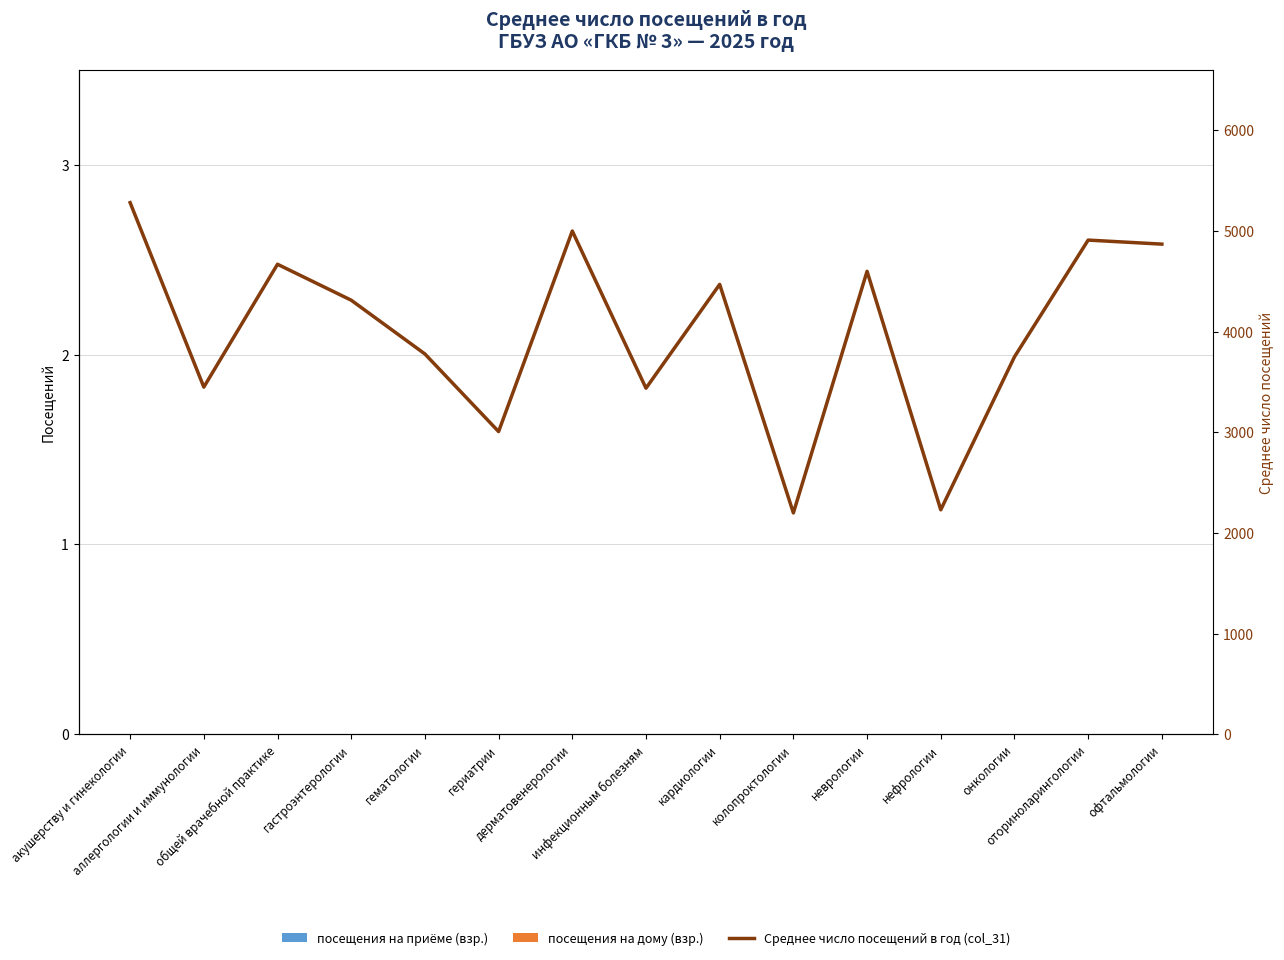

At how many categories does at least one series exceed 2670?

13